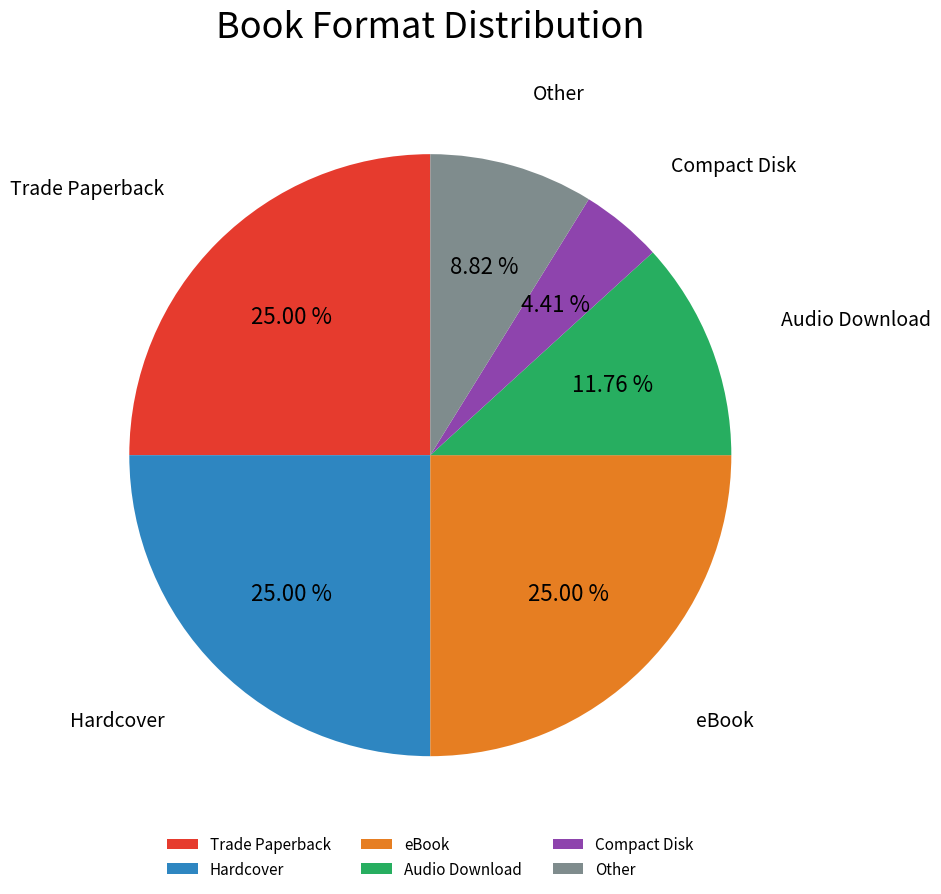

Is it true that Trade Paperback is 25% of the pie?

True